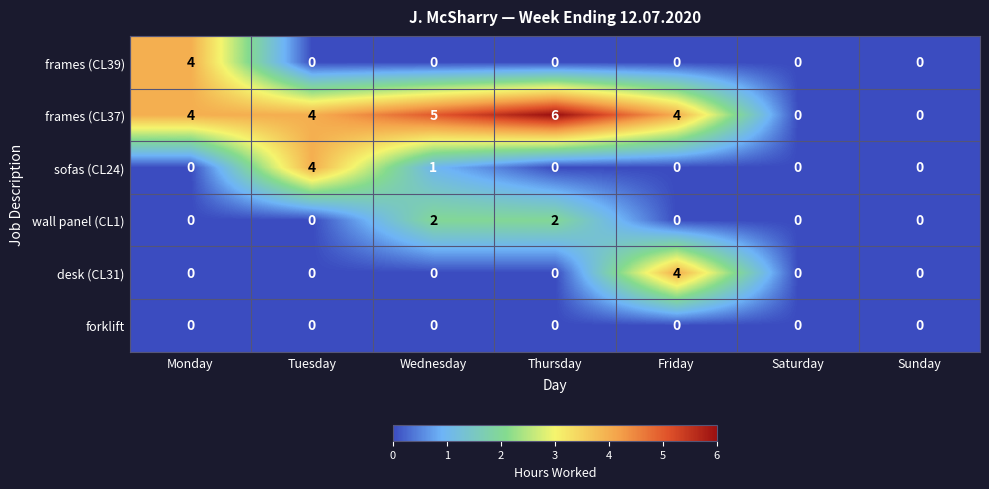

Between Monday and Thursday, which series saw the biggest shift?

frames (CL39)